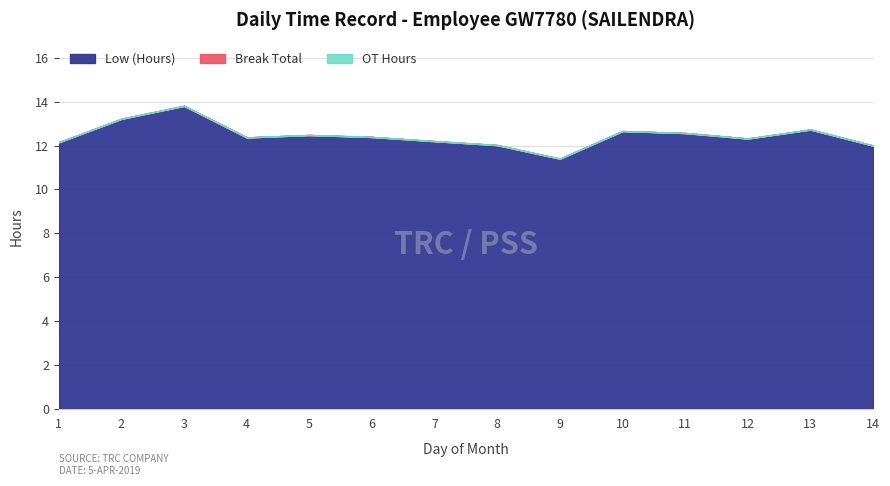

At which category does the chart reach its peak across all series?

3